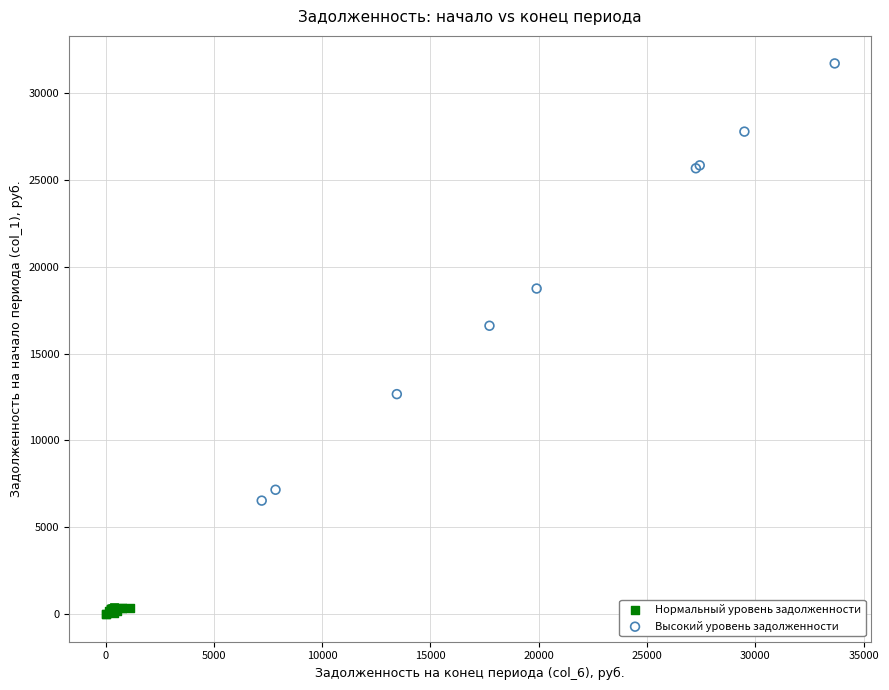

Which series reaches the maximum Y coordinate?

Высокий уровень задолженности